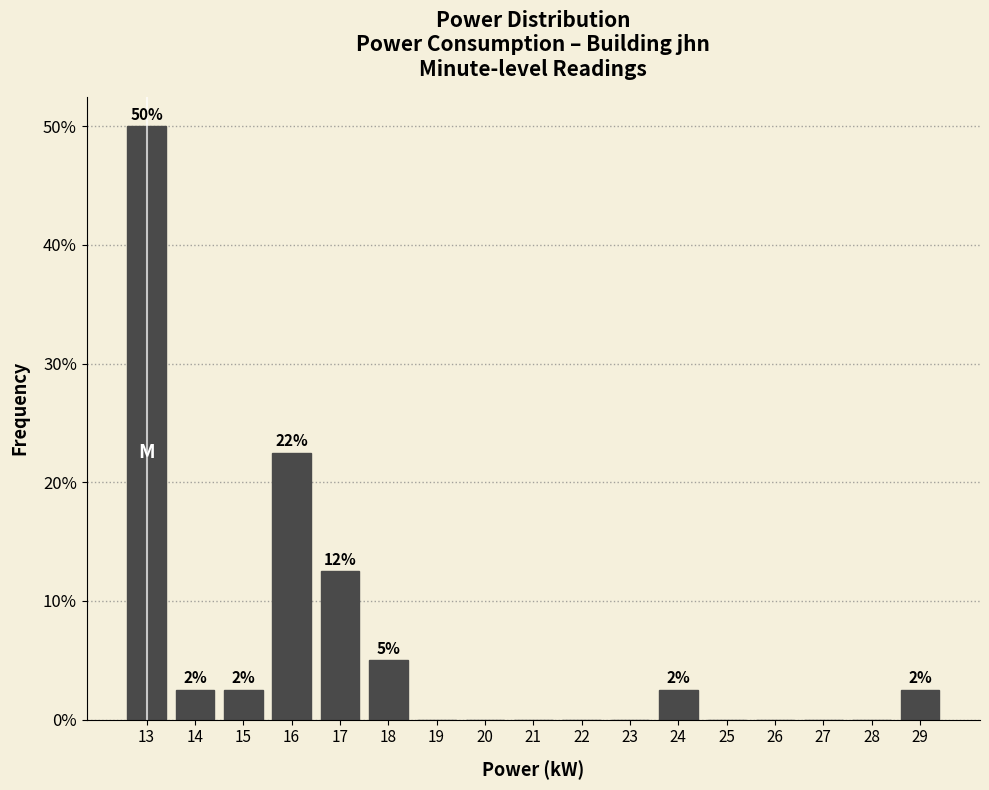

Reading left to right, transcribe all the data shown in this chart.

13=50.0	14=2.5	15=2.5	16=22.5	17=12.5	18=5.0	19=0.0	20=0.0	21=0.0	22=0.0	23=0.0	24=2.5	25=0.0	26=0.0	27=0.0	28=0.0	29=2.5